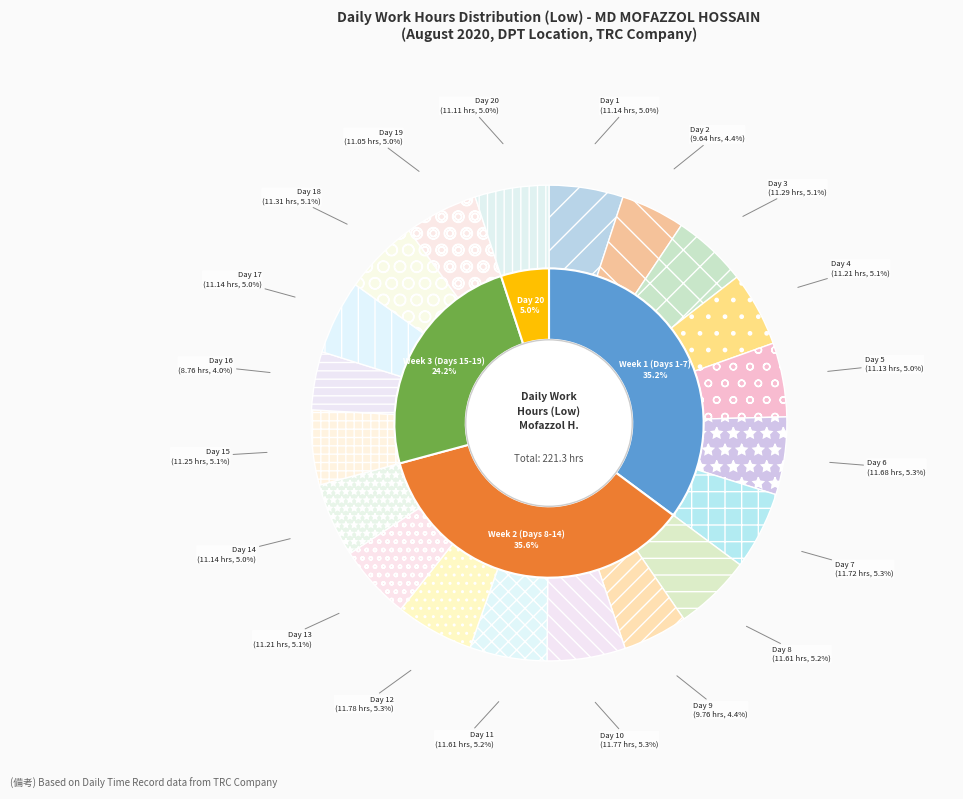

Is it true that Day 9
9.76 is 1% of the pie?

False